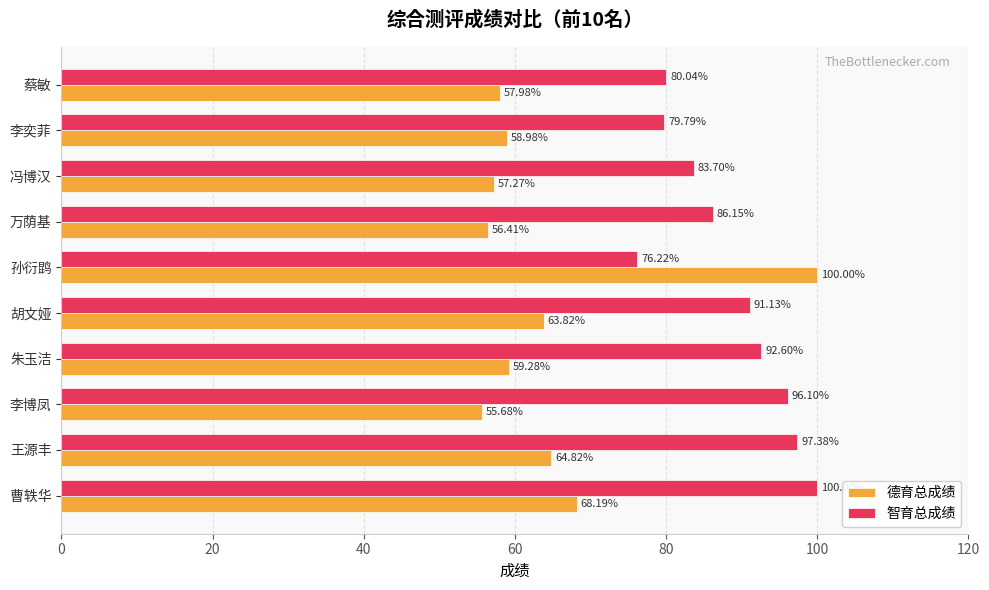

Rank the series by their average value, from highest to lowest.

智育总成绩, 德育总成绩